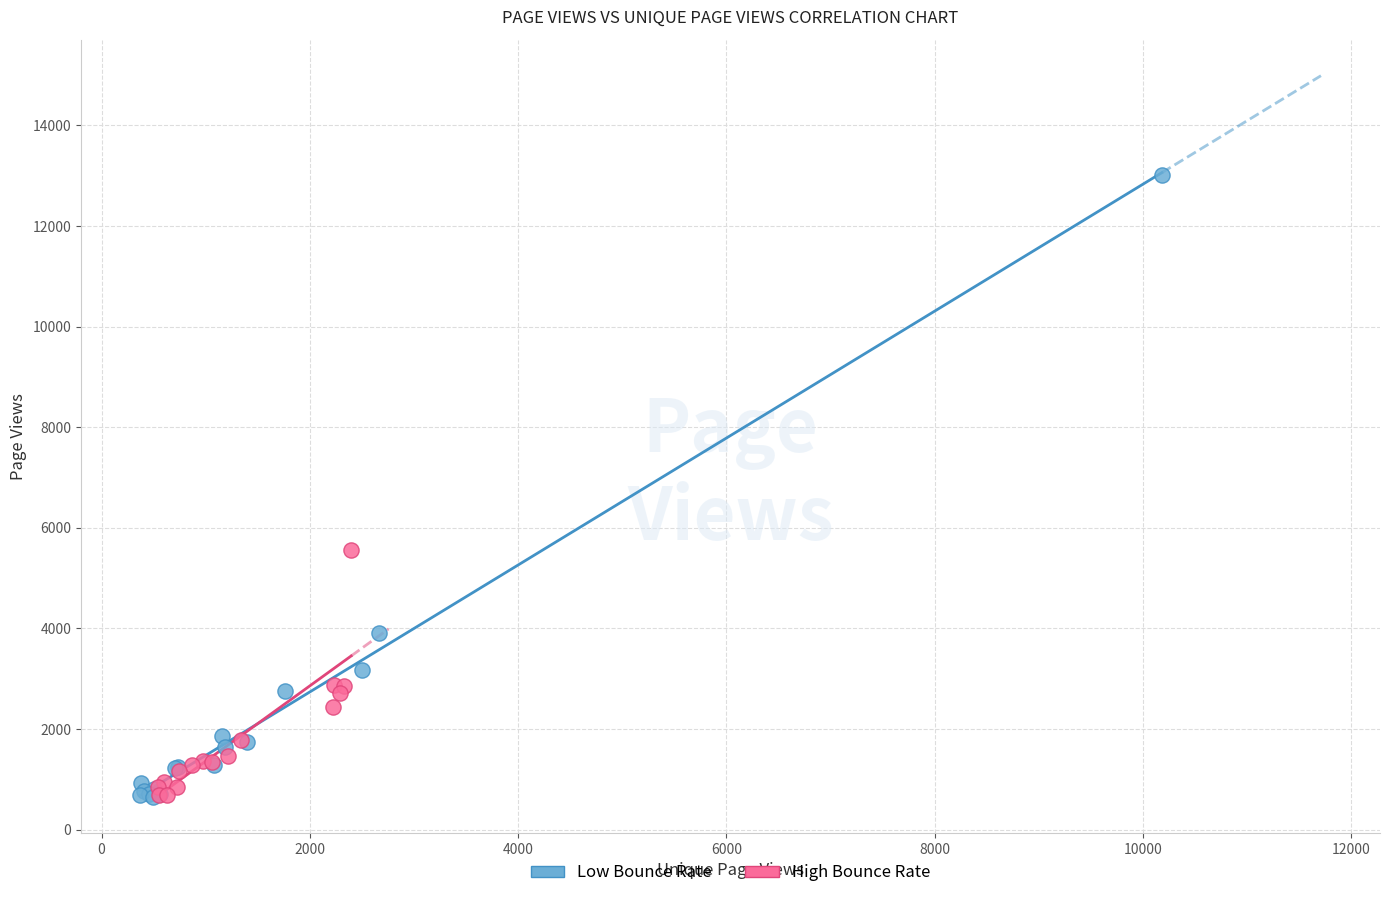

What are all the series names shown in the legend?

Low Bounce Rate, High Bounce Rate